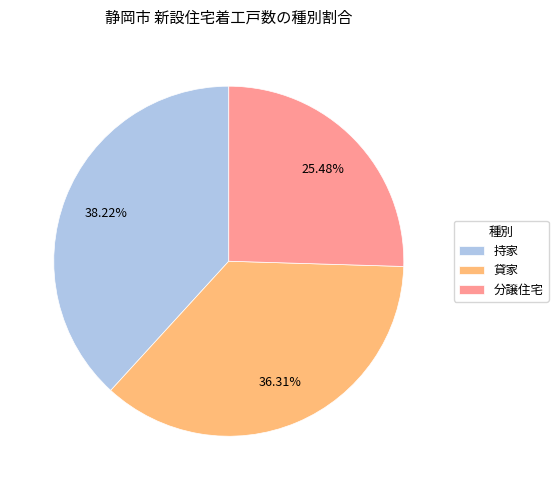

How much of the chart is everything except 貸家?

63.7%